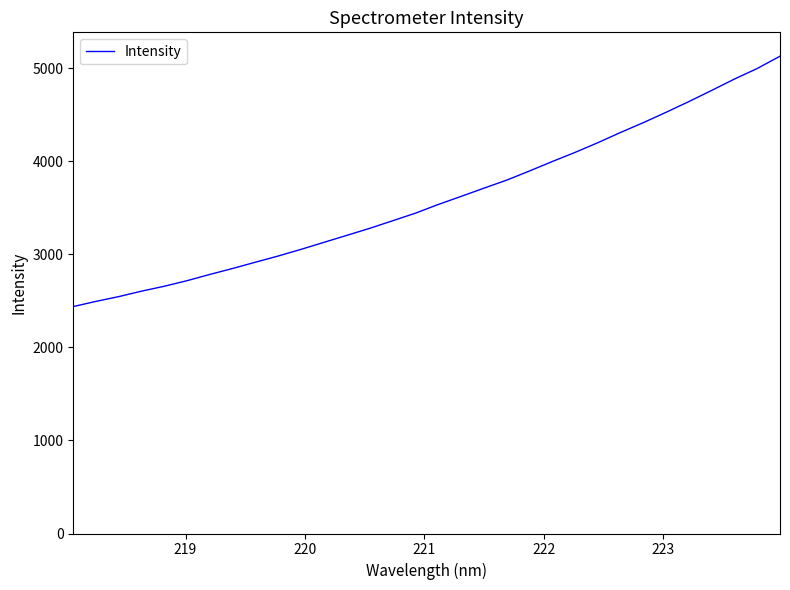

What is the smallest value displayed?

2437.8